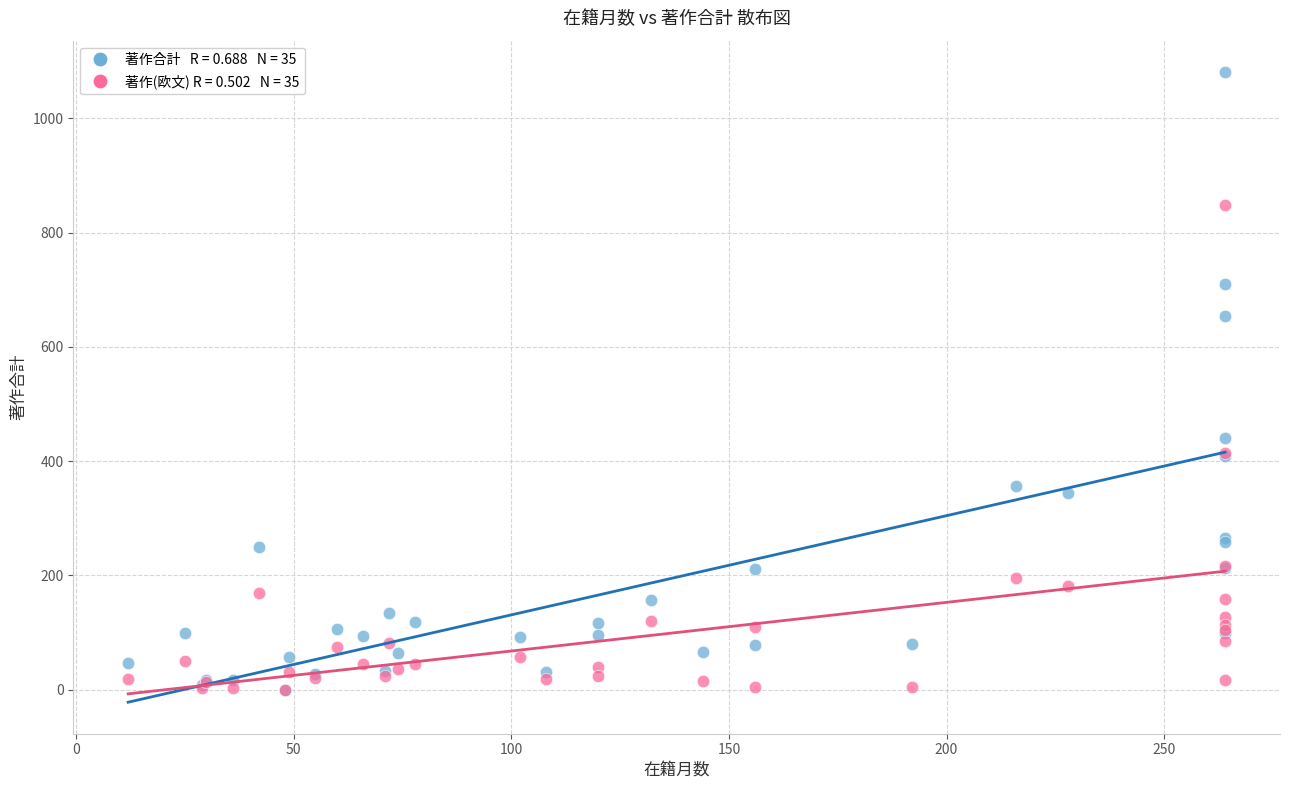

Across all series, what Y value is closest to 540?

441